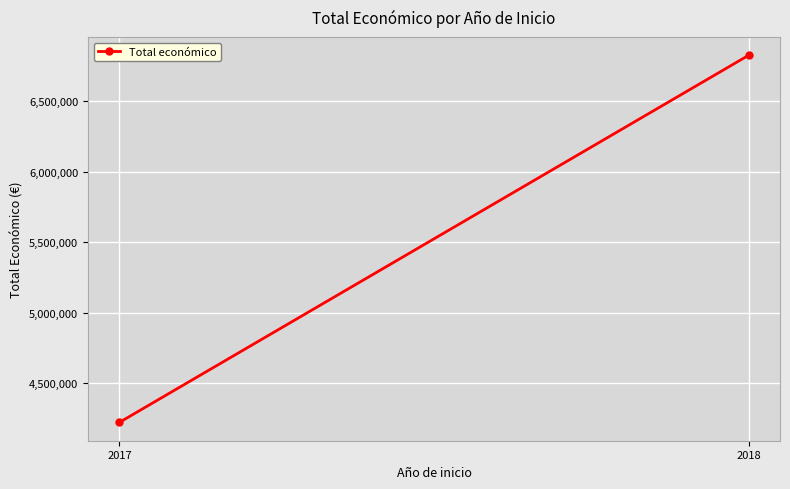

What is the change in value from 2017 to 2018?

+2602442